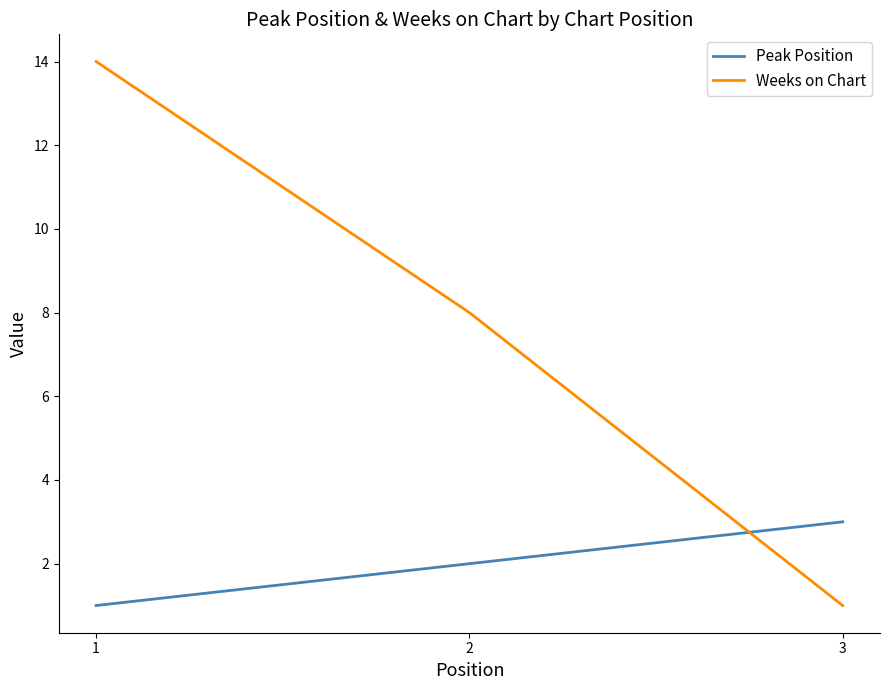

What is the spread (max minus min) of values at 1?

13